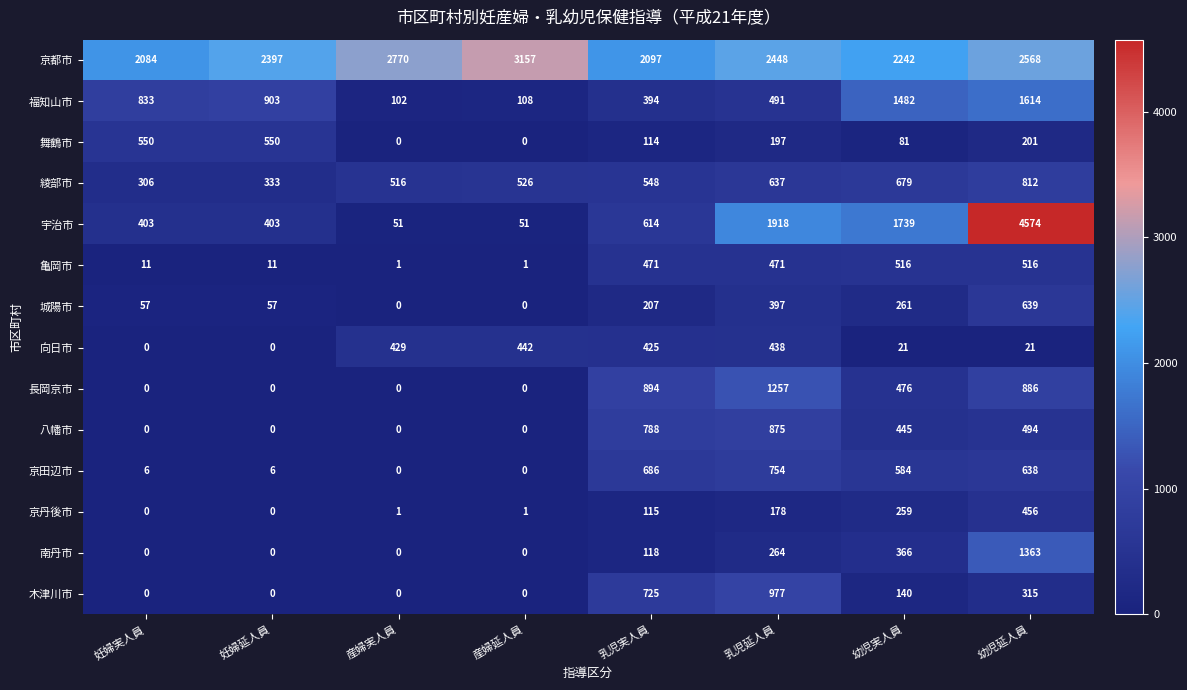

Is it true that 京田辺市 equals 6 at 妊婦実人員?

True